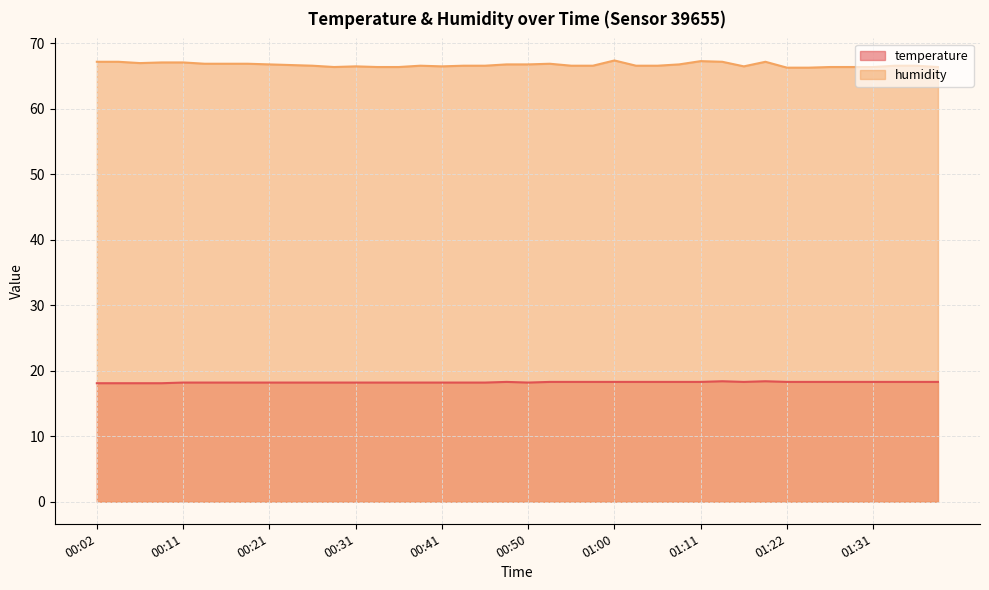

Reading left to right, list all the values displayed in this chart.

temperature: 18.1	18.1	18.1	18.1	18.2	18.2	18.2	18.2	18.2	18.2	18.2	18.2	18.2	18.2	18.2	18.2	18.2	18.2	18.2	18.3	18.2	18.3	18.3	18.3	18.3	18.3	18.3	18.3	18.3	18.4	18.3	18.4	18.3	18.3	18.3	18.3	18.3	18.3	18.3	18.3
humidity: 67.2	67.2	67.0	67.1	67.1	66.9	66.9	66.9	66.8	66.7	66.6	66.4	66.5	66.4	66.4	66.6	66.5	66.6	66.6	66.8	66.8	66.9	66.6	66.6	67.4	66.6	66.6	66.8	67.3	67.2	66.5	67.2	66.3	66.3	66.4	66.4	66.4	66.6	66.6	66.4